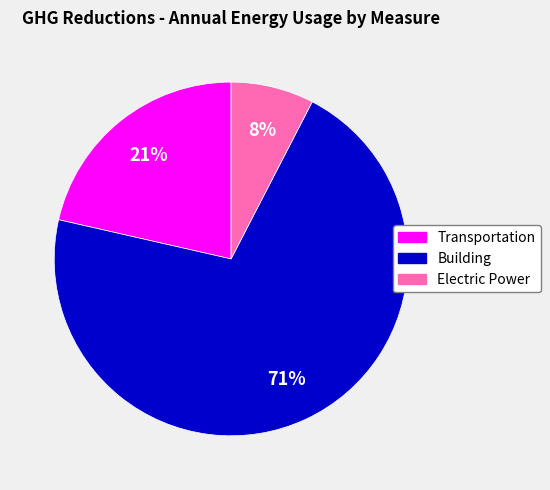

To the nearest percent, what is the average slice percentage?

33%